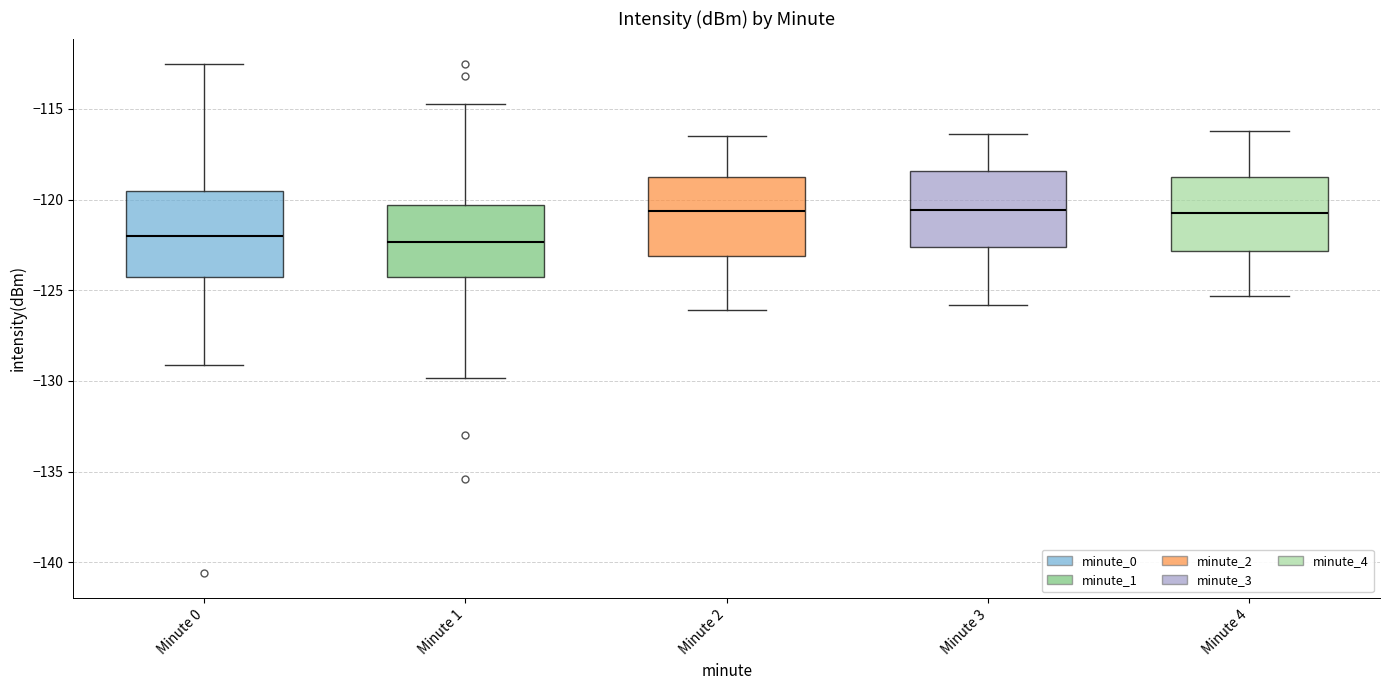

Where is the upper edge of the box for Minute 0 on the y-axis? The values are not printed on the chart, so give them approximately, as read against the axis.

-119.5